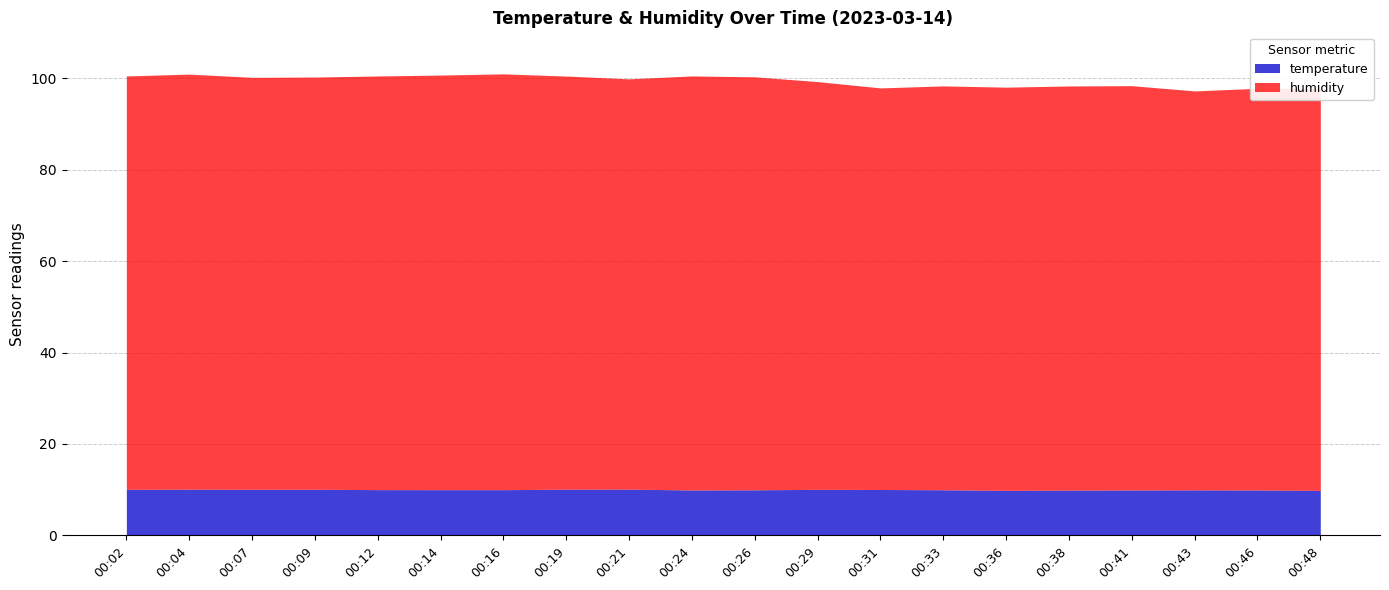

How many interior local peaks does the temperature series have?

4